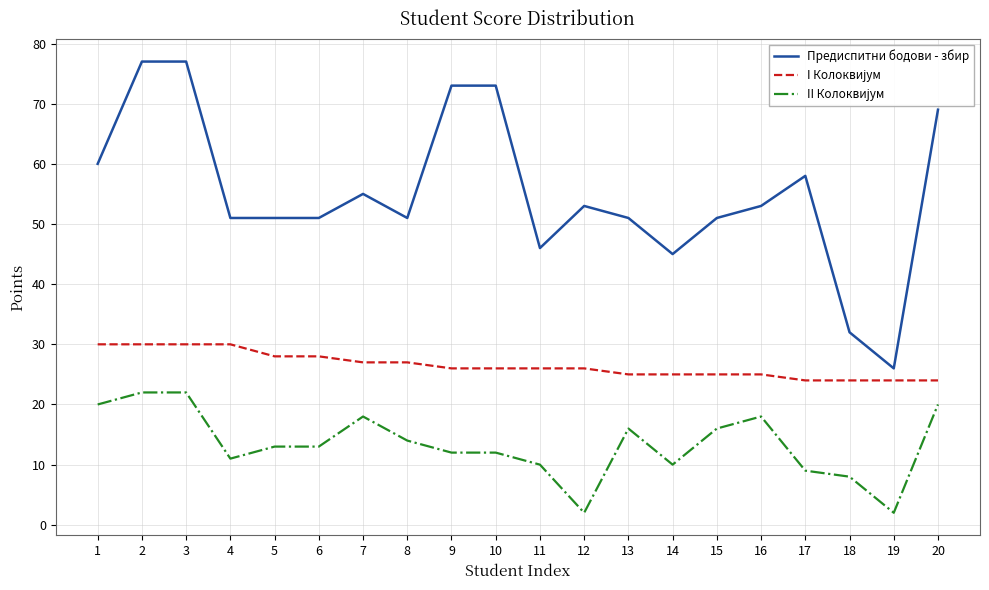

Which series has the largest range (max minus min)?

Предиспитни бодови - збир